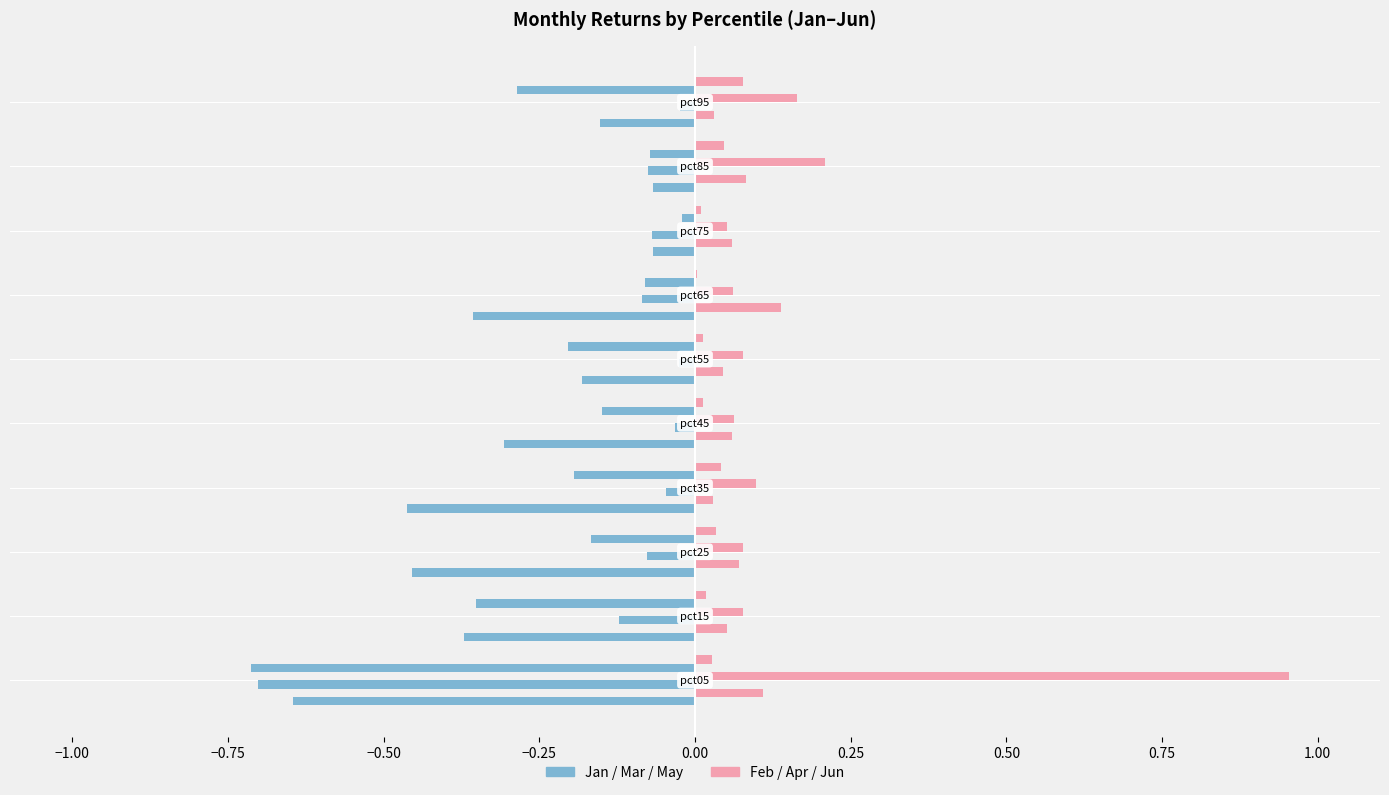

Count the number of categories in the chart.

10